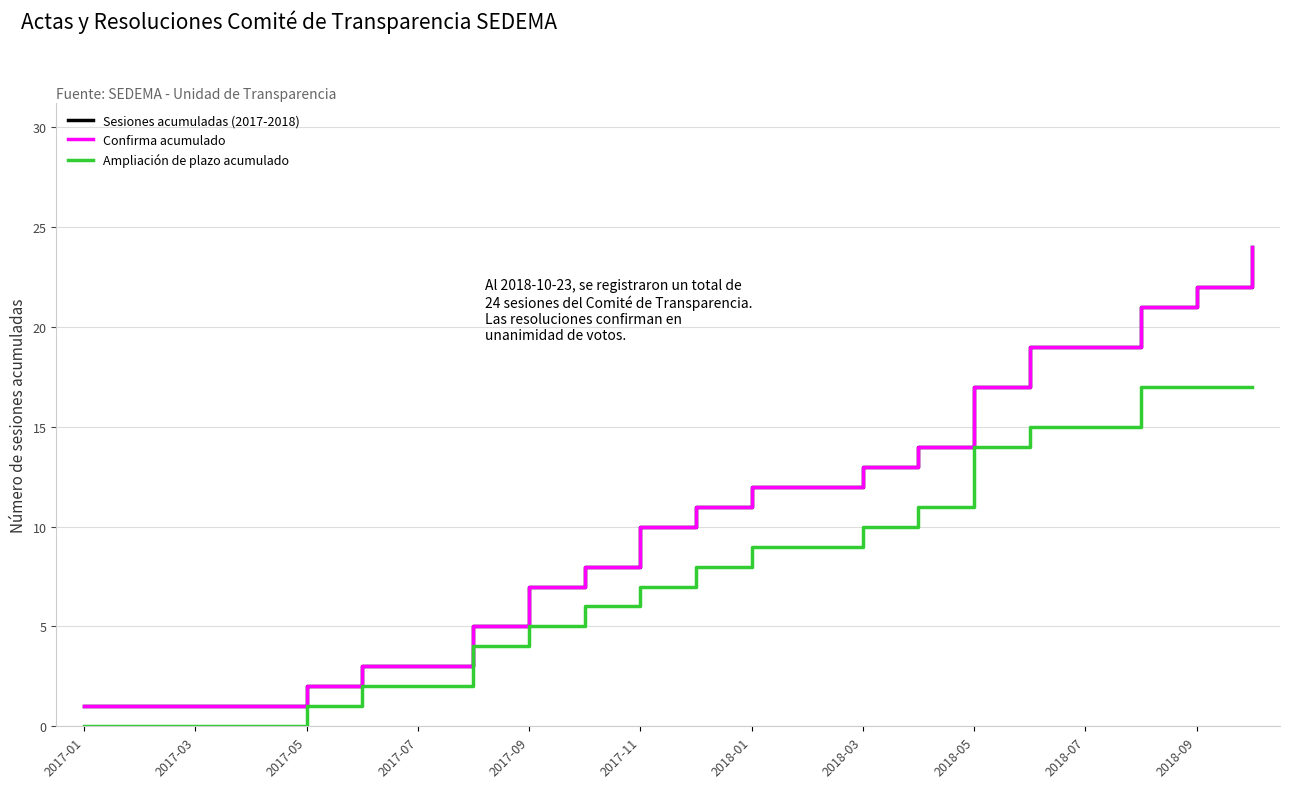

True or false: Confirma acumulado and Sesiones acumuladas (2017-2018) cross at least once.

False